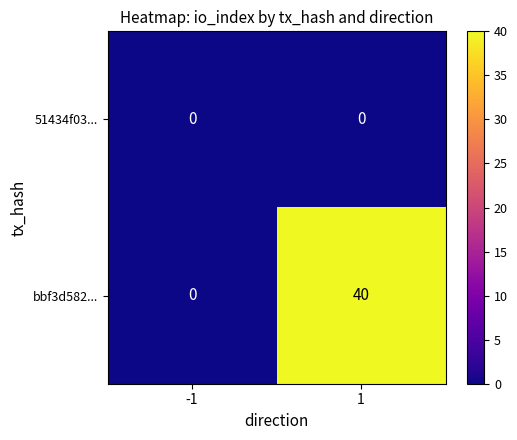

Reading right to left, extract all data points from this chart.

51434f03...: 1=0	-1=0
bbf3d582...: 1=40	-1=0